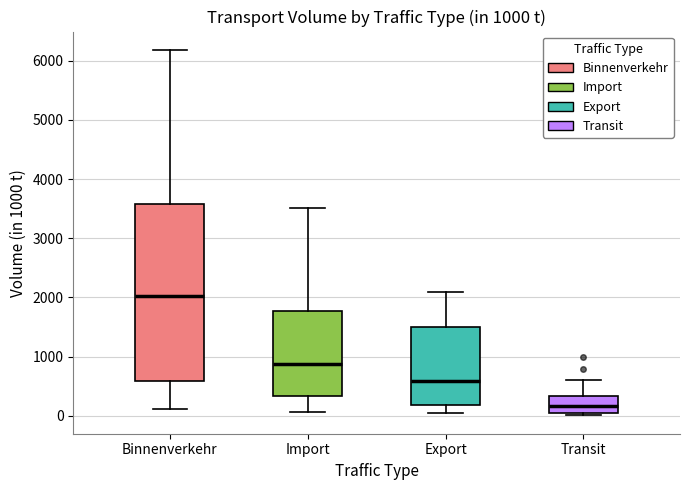

Which box has the lowest median line?

Transit